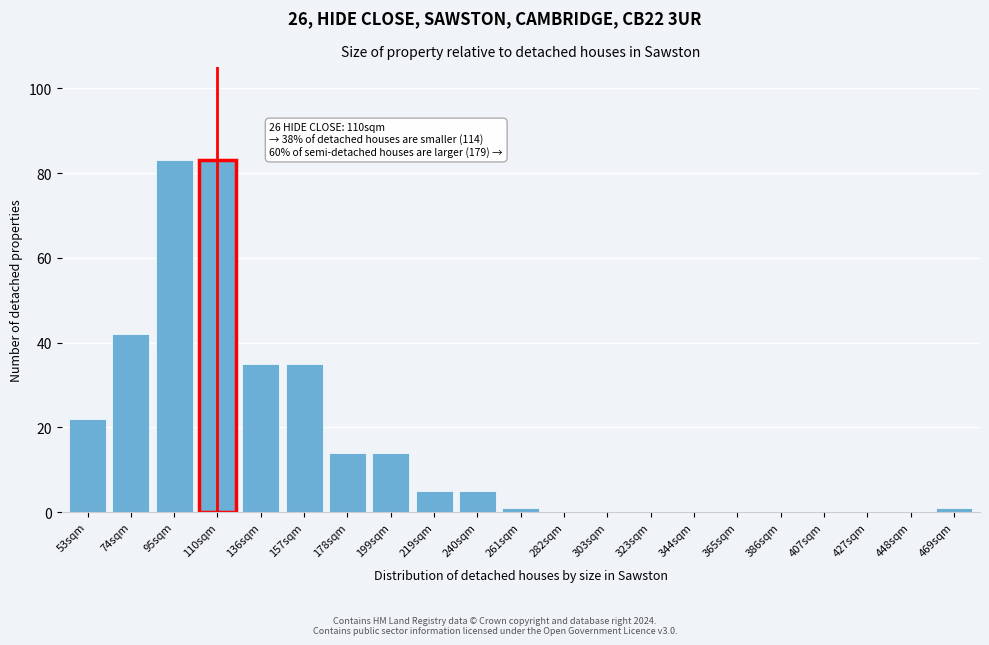

Reading right to left, what are all the values shown in this chart?

469sqm=1	448sqm=0	427sqm=0	407sqm=0	386sqm=0	365sqm=0	344sqm=0	323sqm=0	303sqm=0	282sqm=0	261sqm=1	240sqm=5	219sqm=5	199sqm=14	178sqm=14	157sqm=35	136sqm=35	110sqm=83	95sqm=83	74sqm=42	53sqm=22